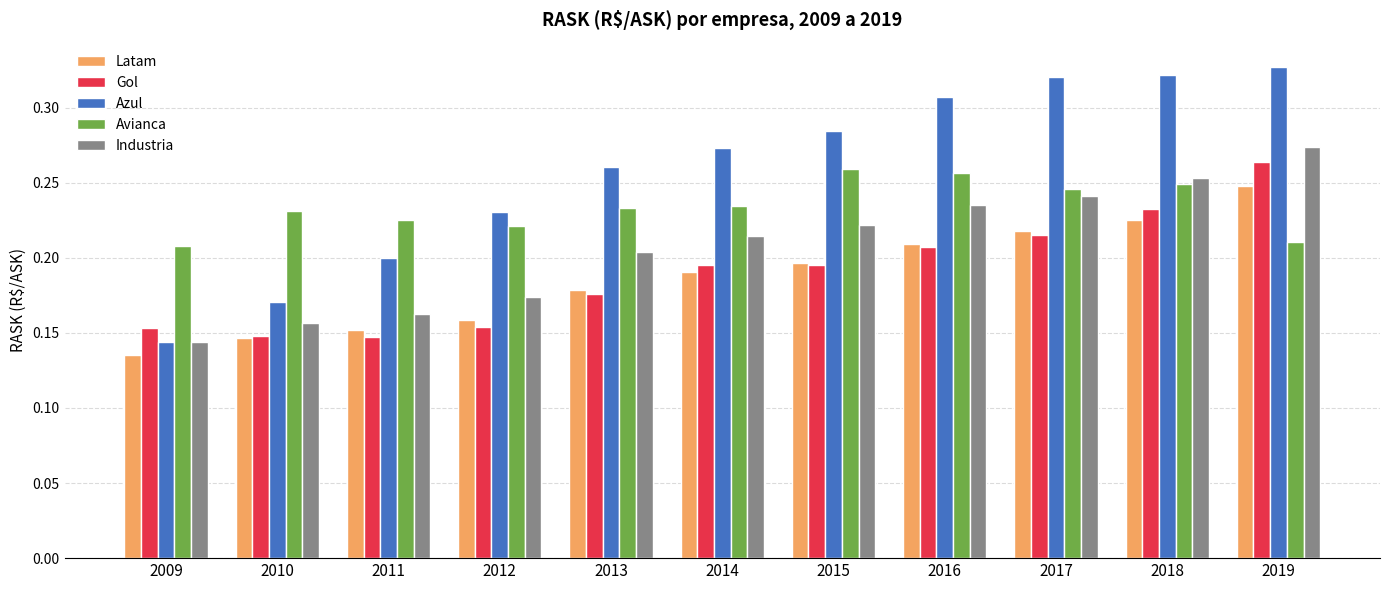

Count the Gol values in the range 0 to 1.

11